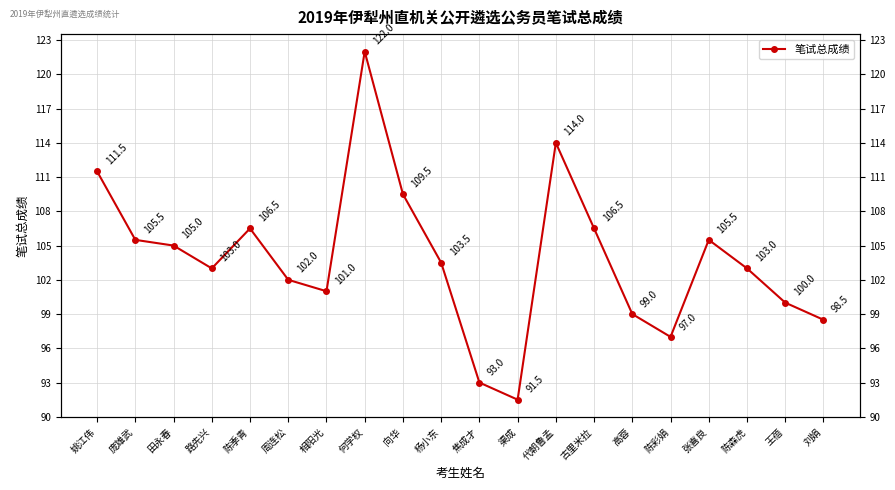

True or false: the data shows 178.1 at 周连松.

False